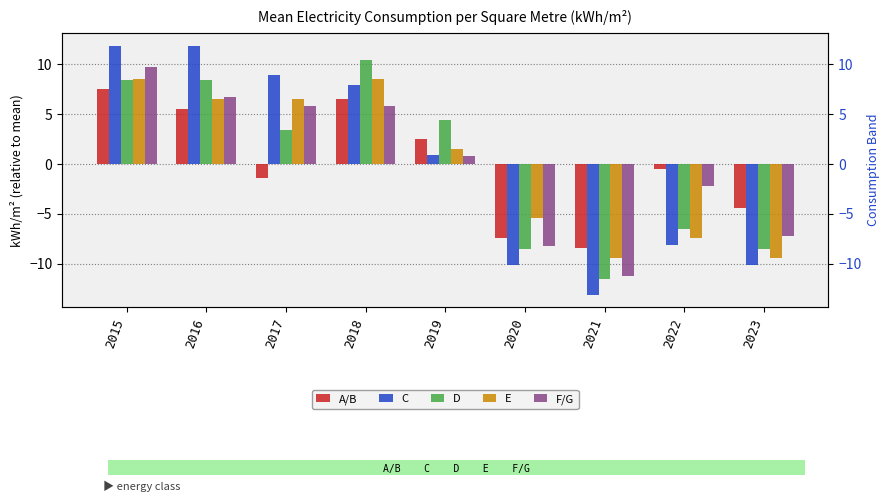

At which label does F/G reach its minimum?

2021